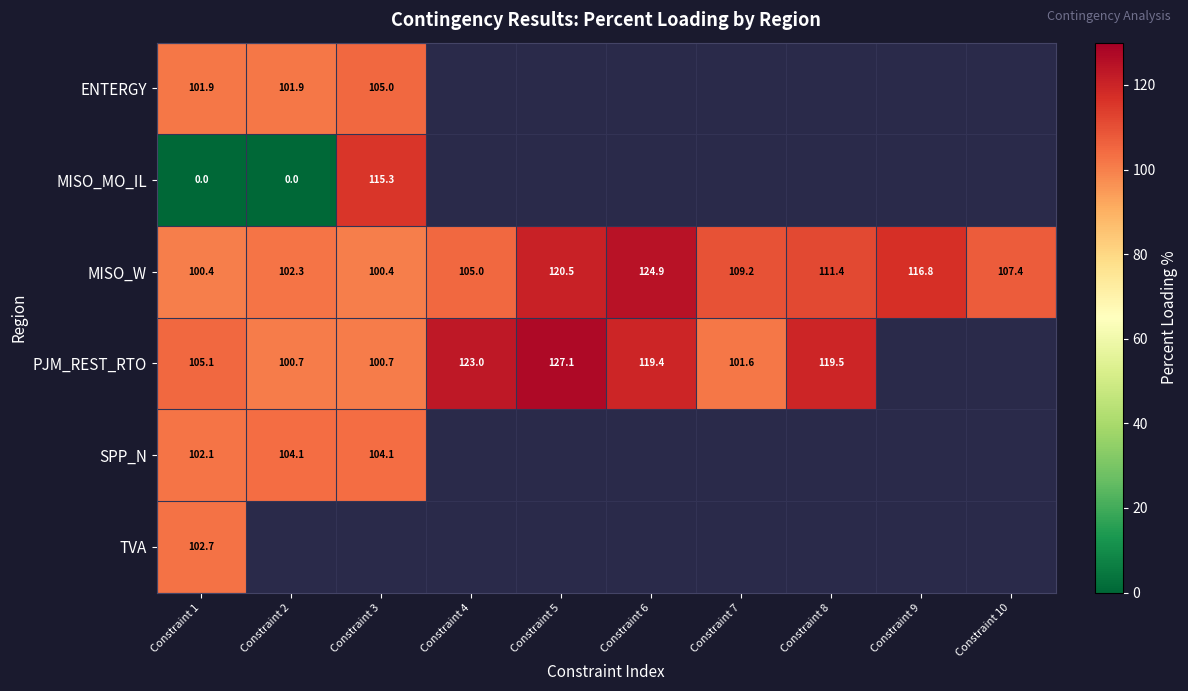

How many distinct data groups are displayed?

6